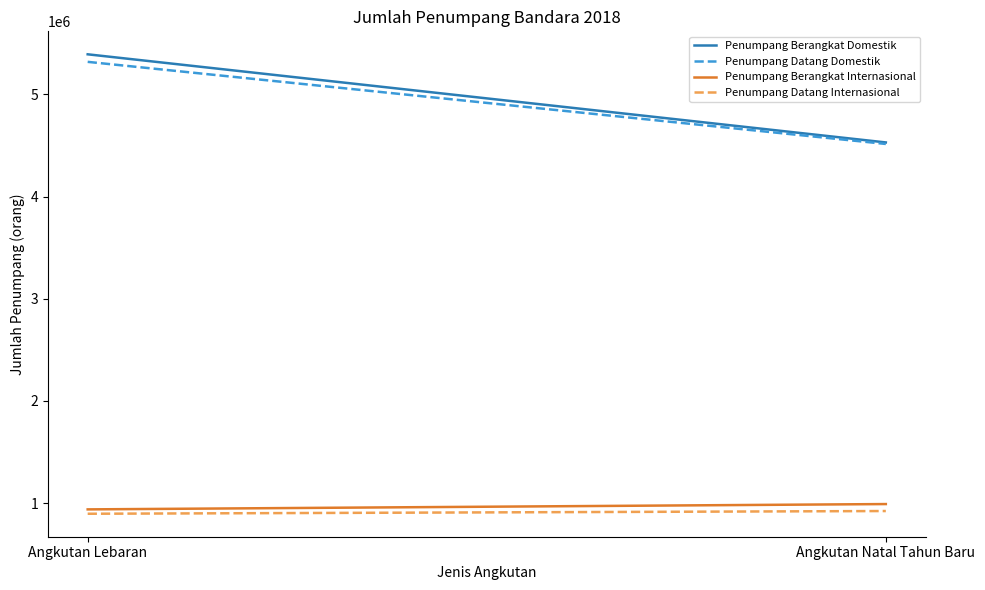

Which series has the largest total across all categories?

Penumpang Berangkat Domestik